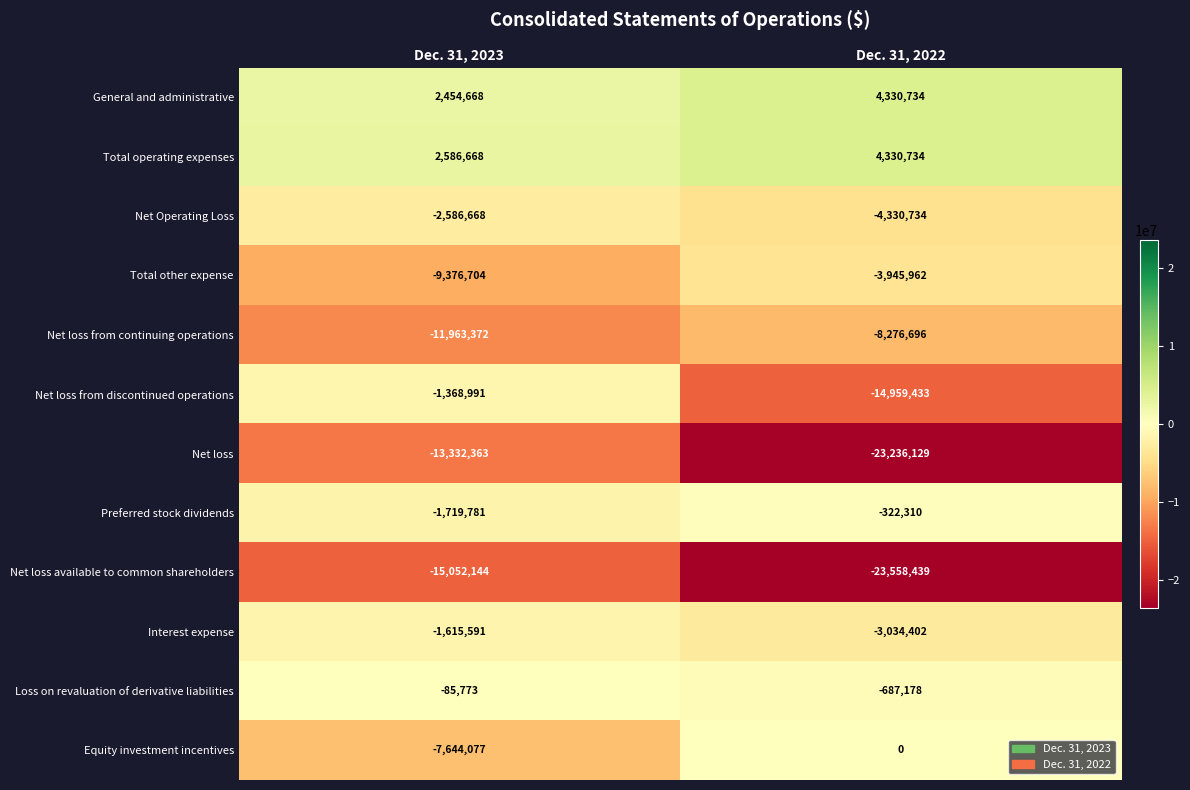

The Total operating expenses series shows 4330734 at Dec. 31, 2022. True or false?

True